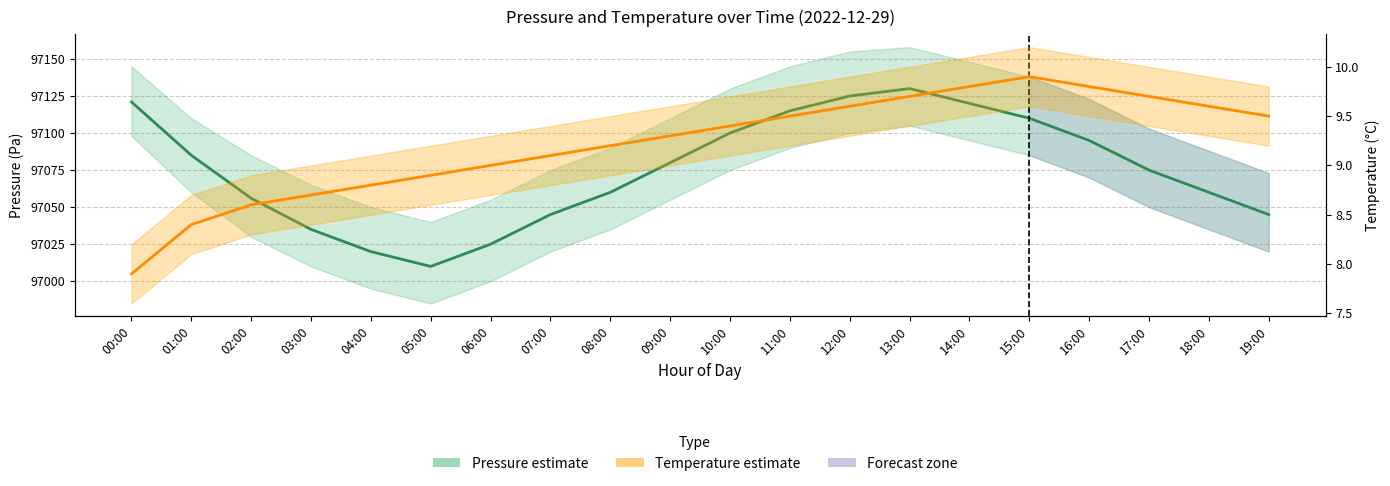

Is the value of Pressure (Pa) at 16:00 greater than the value of Temperature (°C) at 03:00?

Yes